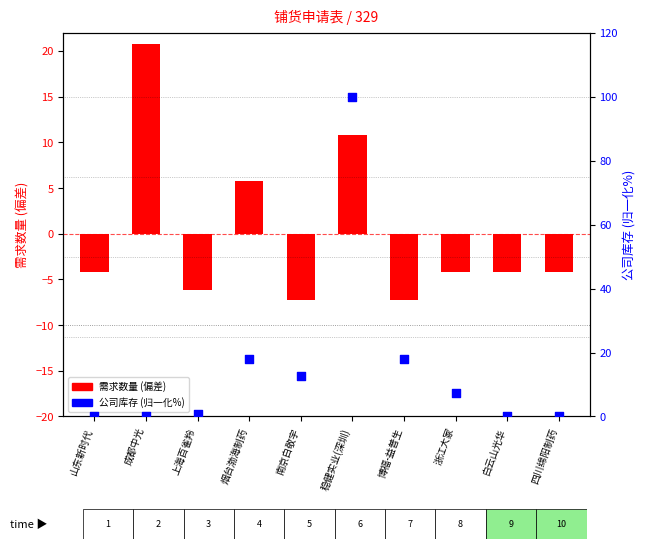

Which series has the largest total across all categories?

公司库存 (归一化%)